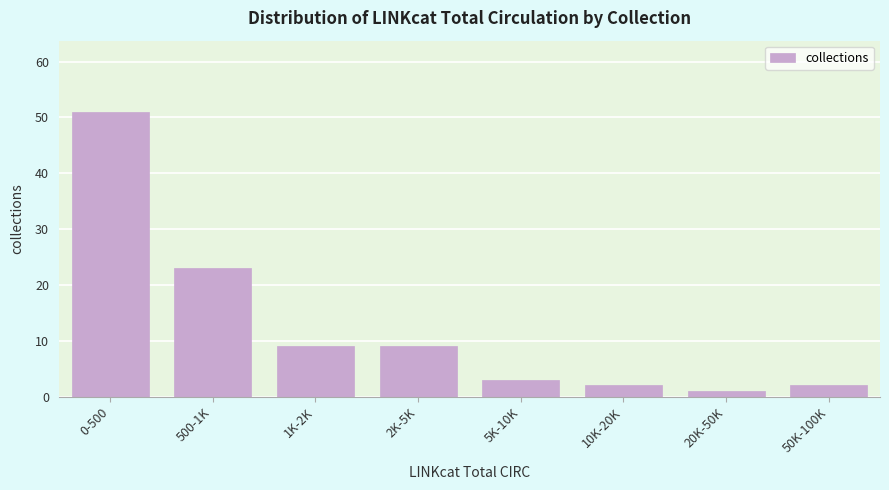

Reading right to left, what are all the values shown in this chart?

2	1	2	3	9	9	23	51